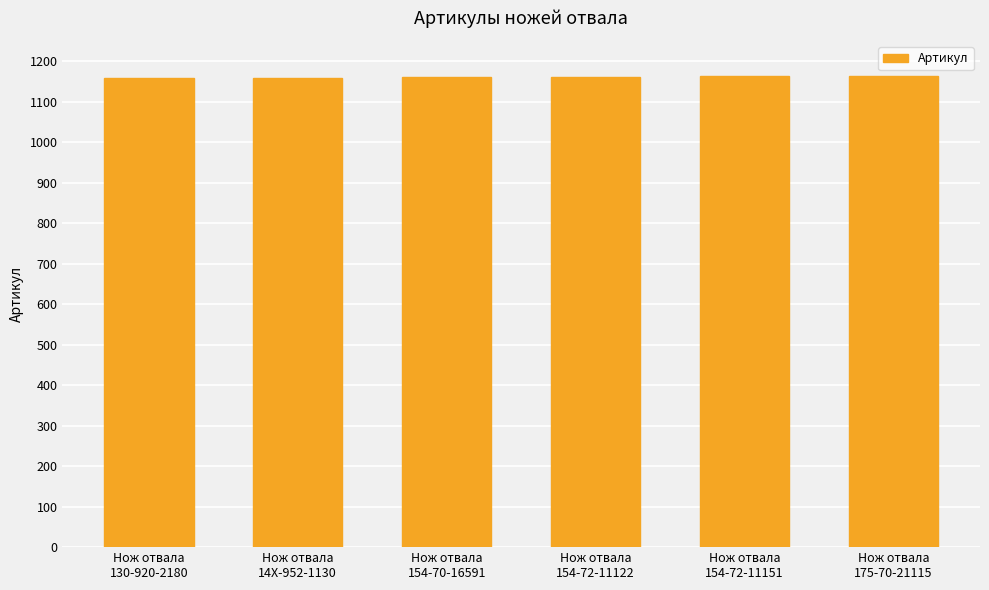

What is the minimum value shown in the chart?

1159